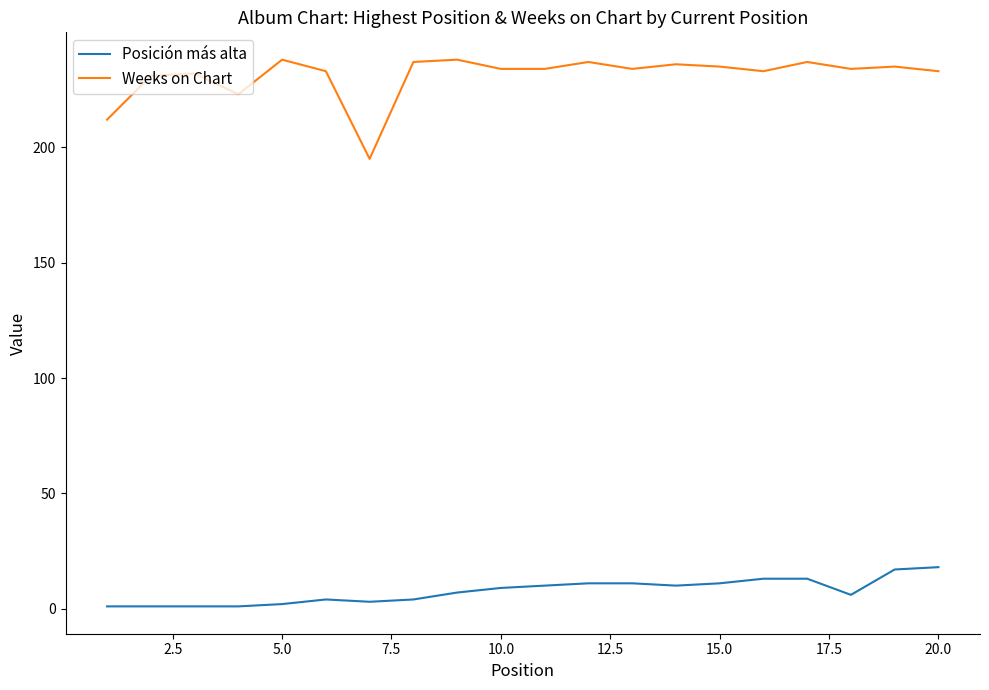

What is the difference between the maximum and minimum values in the Weeks on Chart series?

43